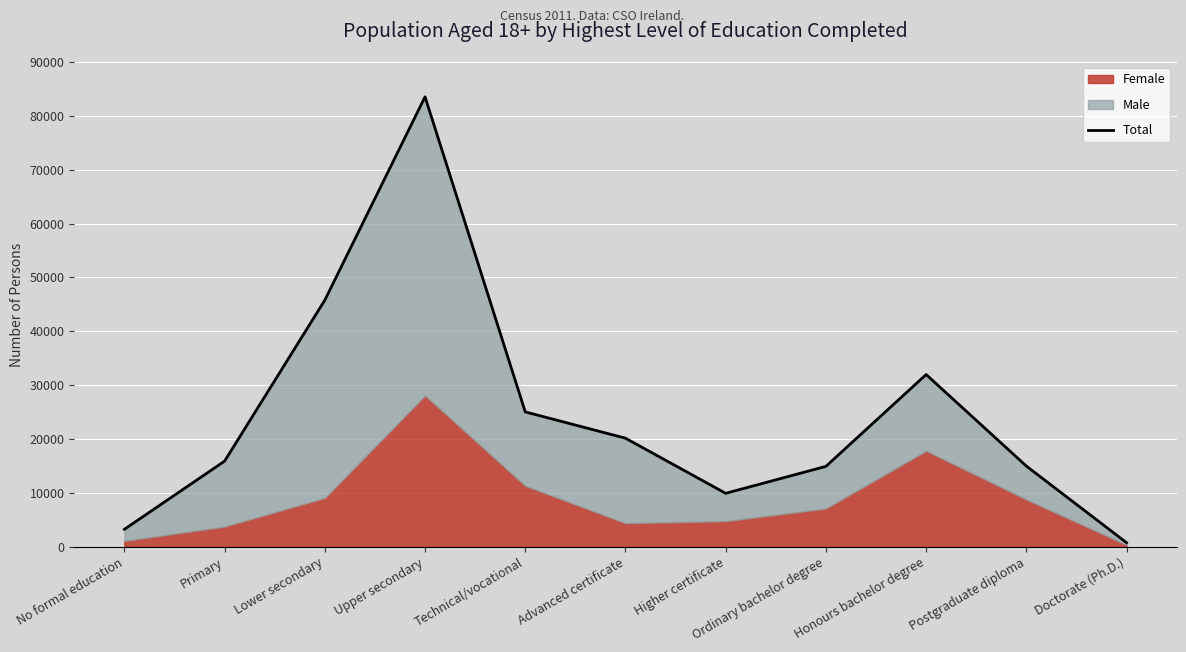

What is the change in value from Lower secondary to Advanced certificate?

-25623